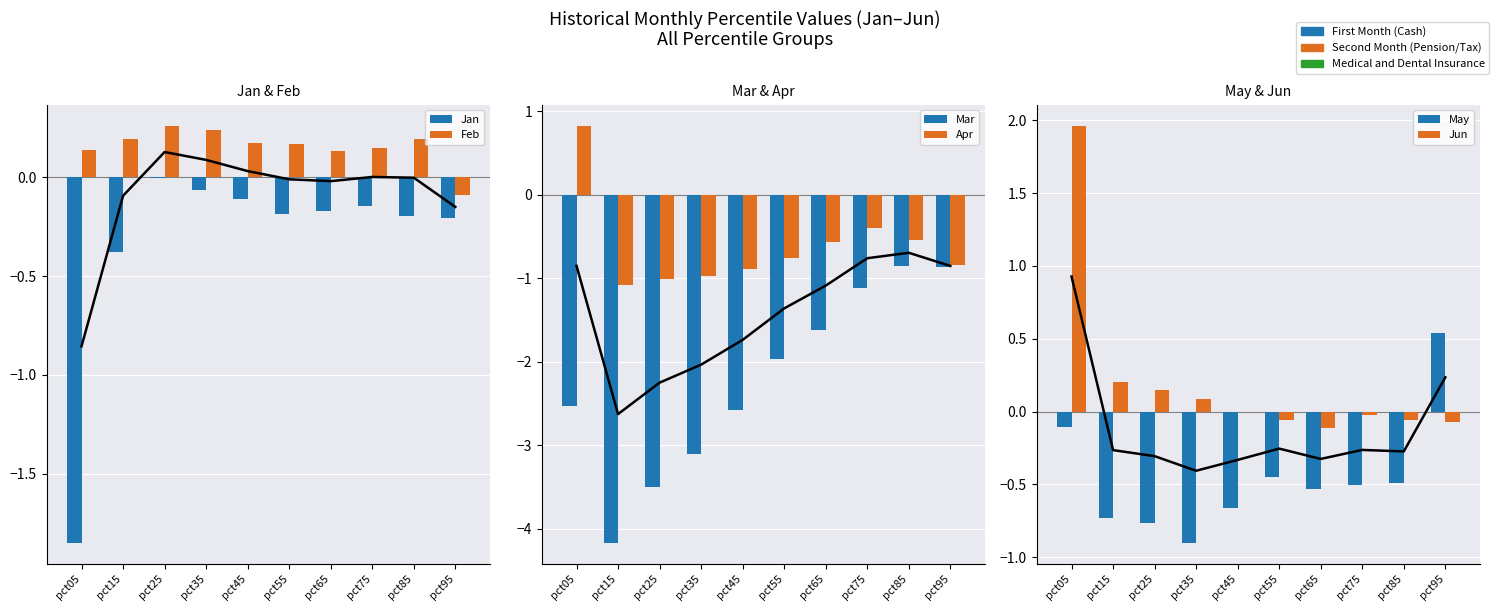

Which series has the largest total across all categories?

Jun